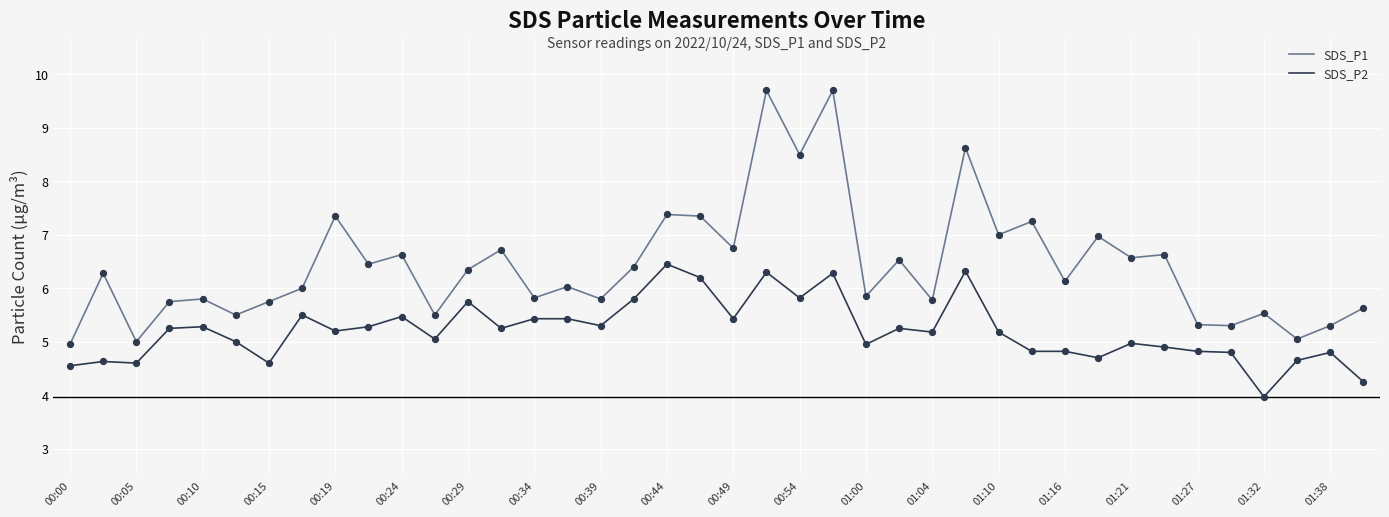

Which series has the largest range (max minus min)?

SDS_P1